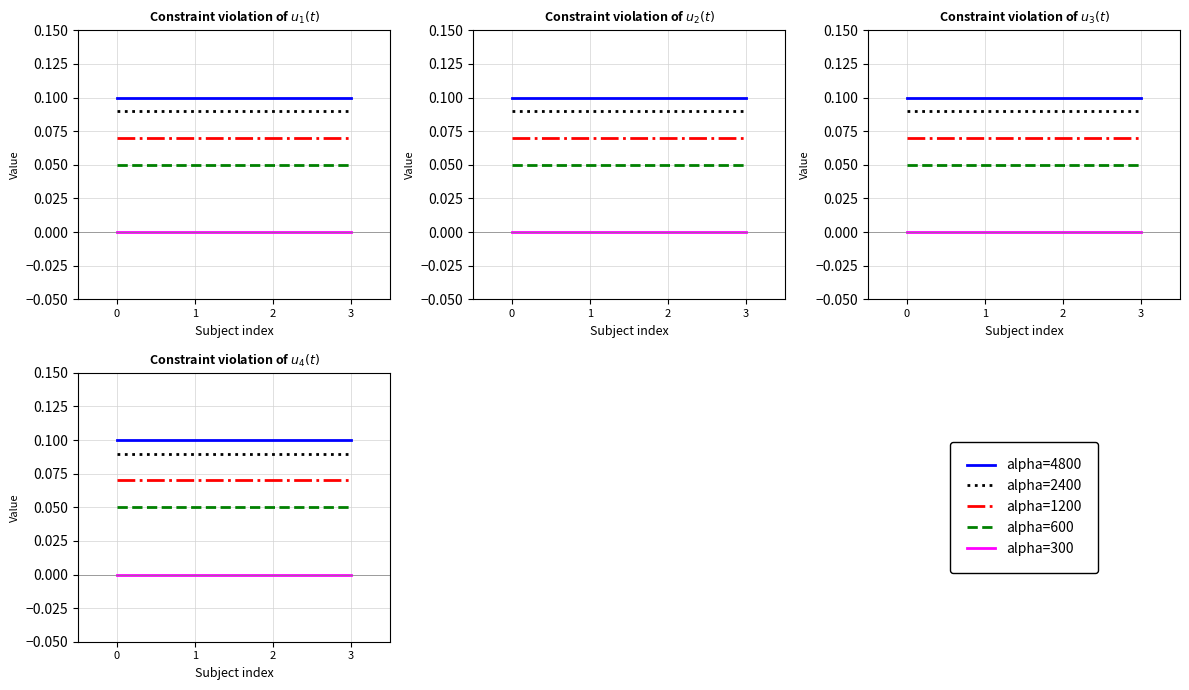

What is the total value across all series at 3?

0.3